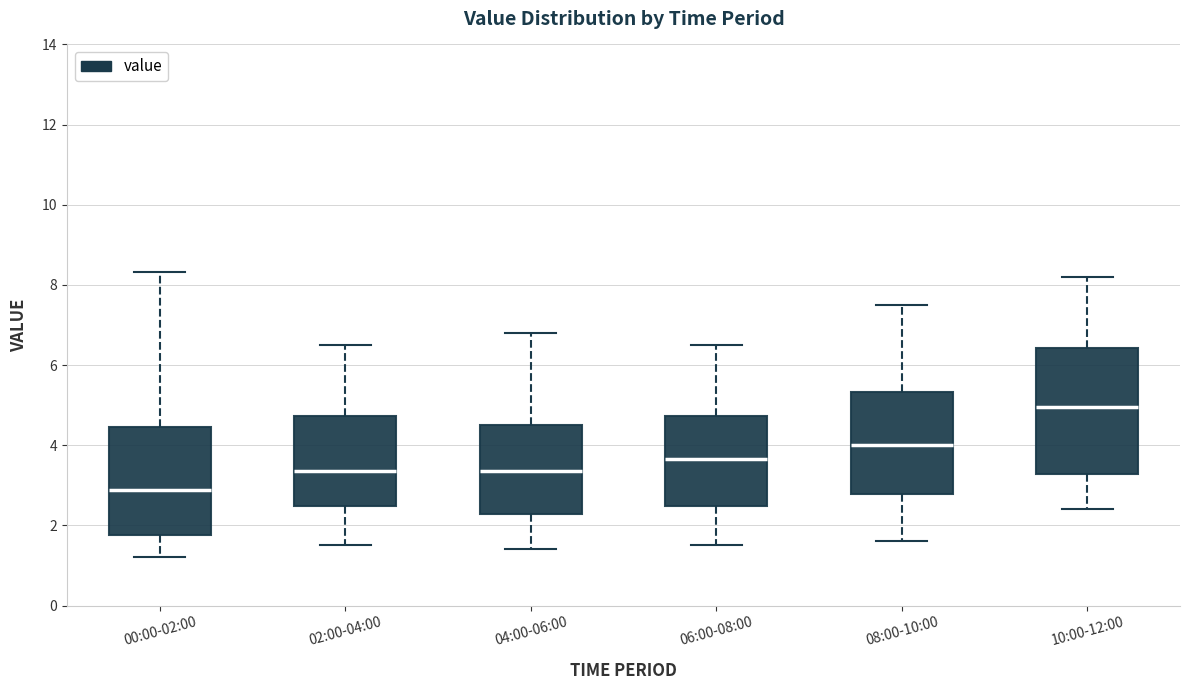

Where is the upper edge of the box for 08:00-10:00 on the y-axis? The values are not printed on the chart, so give them approximately, as read against the axis.

5.4